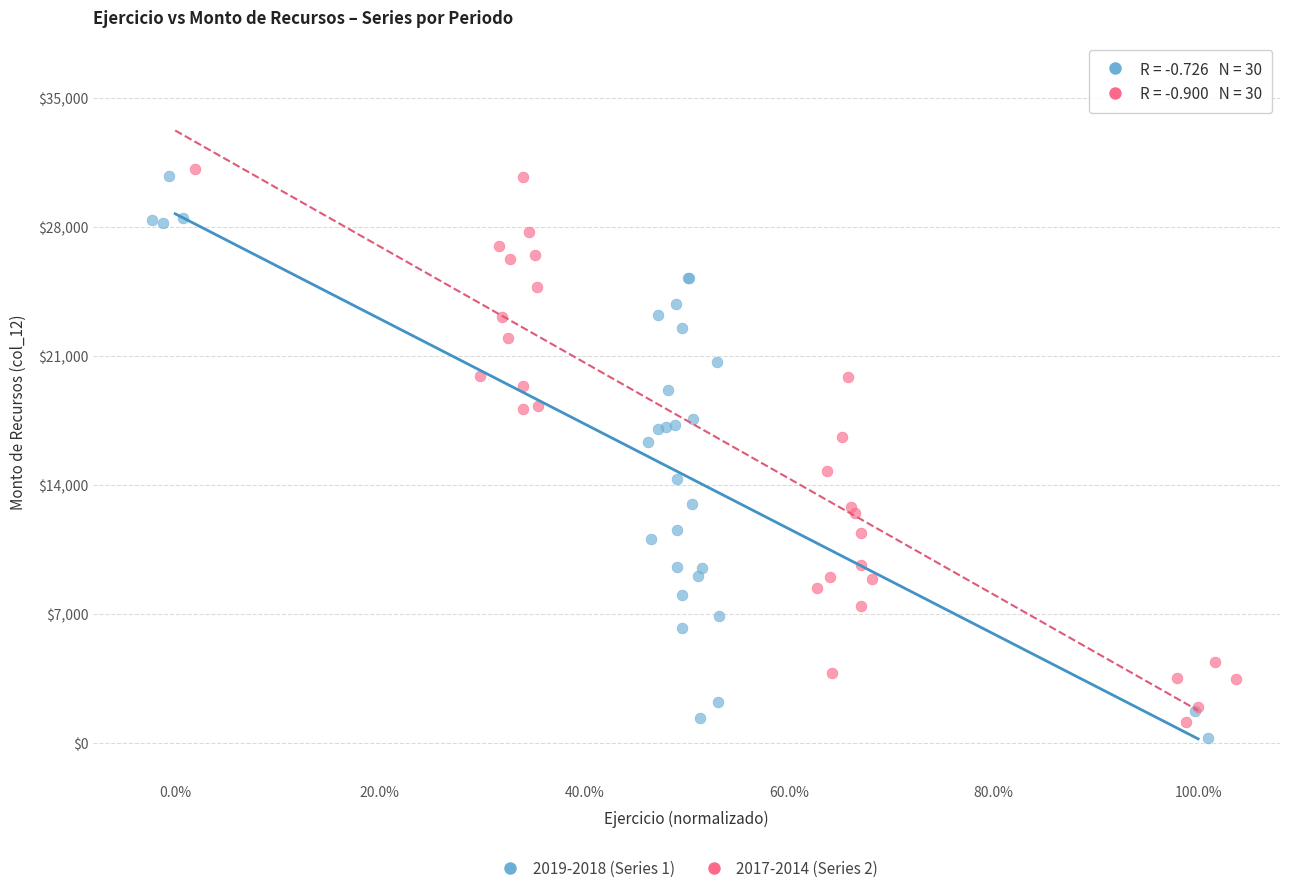

What are all the series names shown in the legend?

2019-2018 (Series 1), 2017-2014 (Series 2)